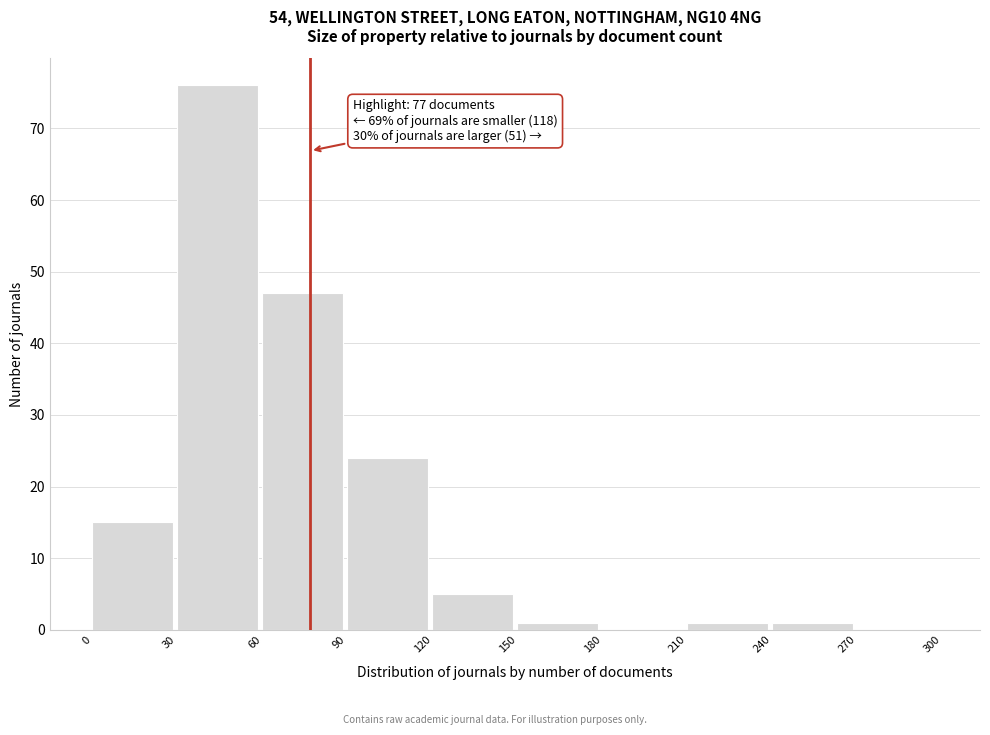

Which range on the x-axis has the tallest bar?

30 to 60